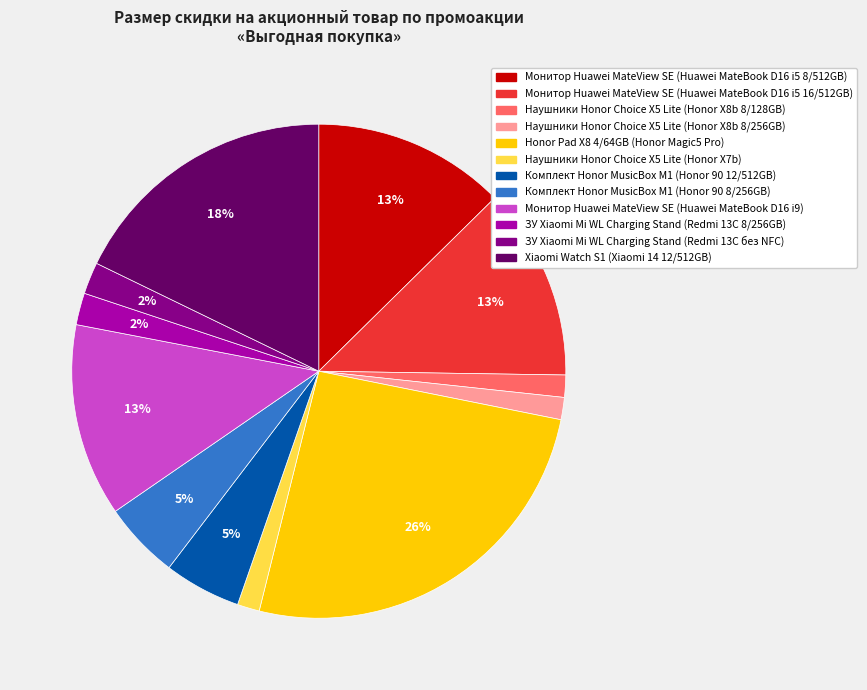

Is ЗУ Xiaomi Mi WL Charging Stand (Redmi 13C без NFC) the majority of the pie?

No